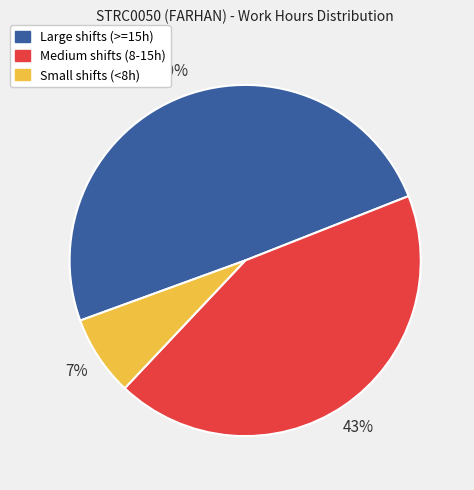

To the nearest percent, what is the average slice percentage?

33%